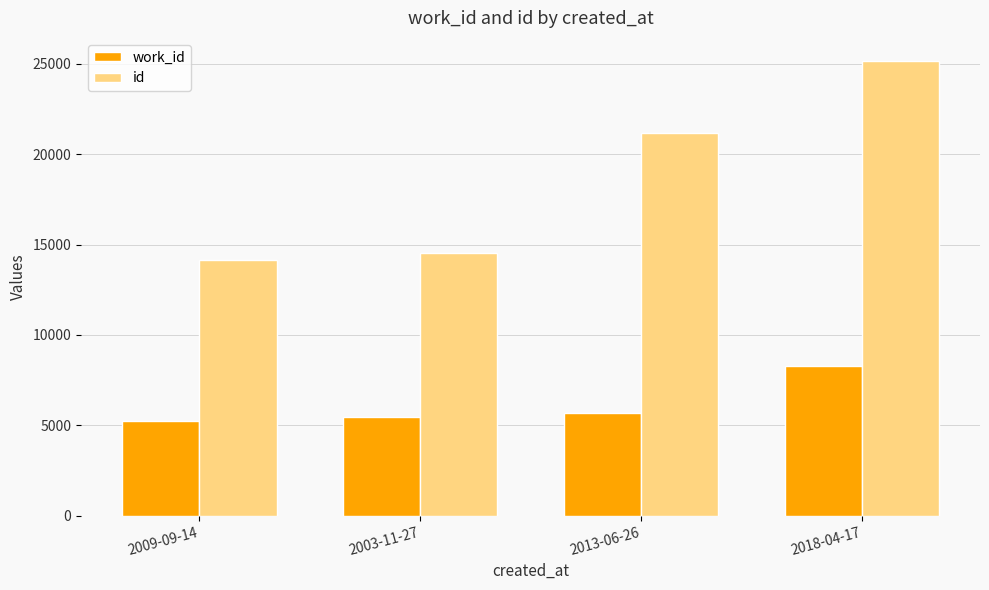

What position from the left is 2013-06-26?

3